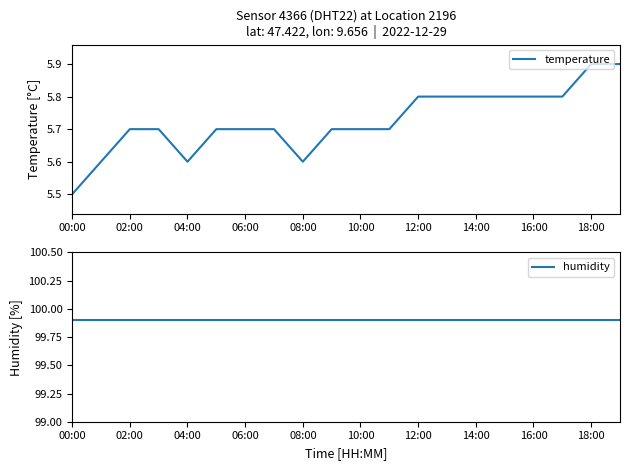

Which series has the largest total across all categories?

humidity